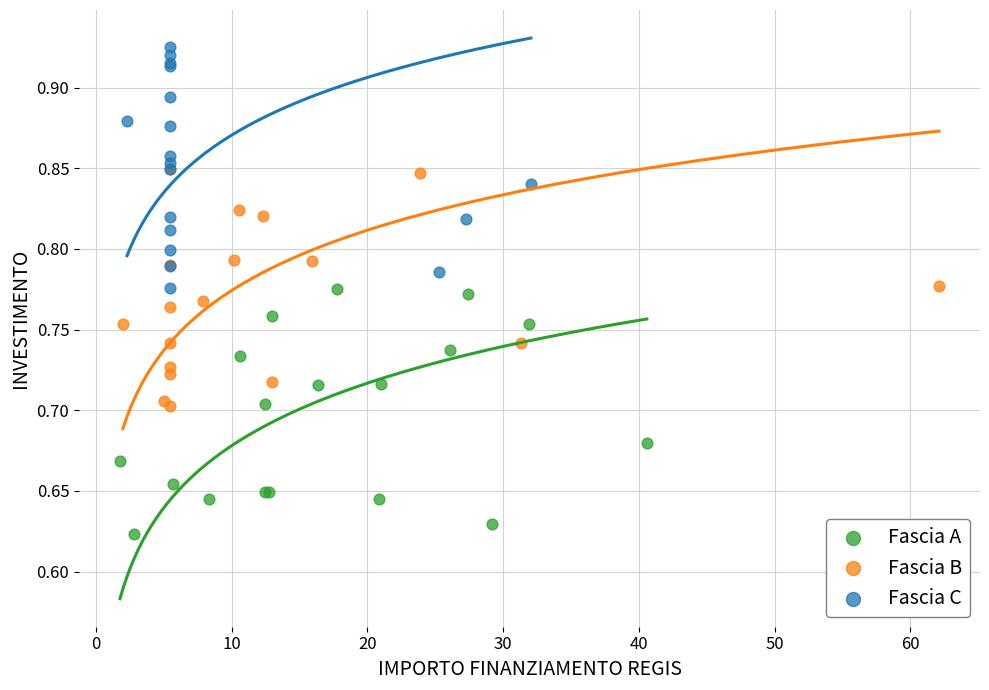

What are all the series names shown in the legend?

Fascia A, Fascia B, Fascia C